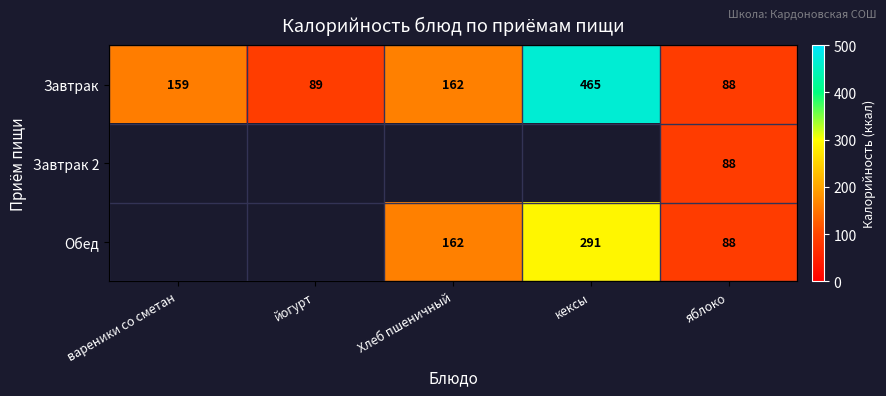

The value of Обед at Хлеб пшеничный is 69.0. True or false?

False